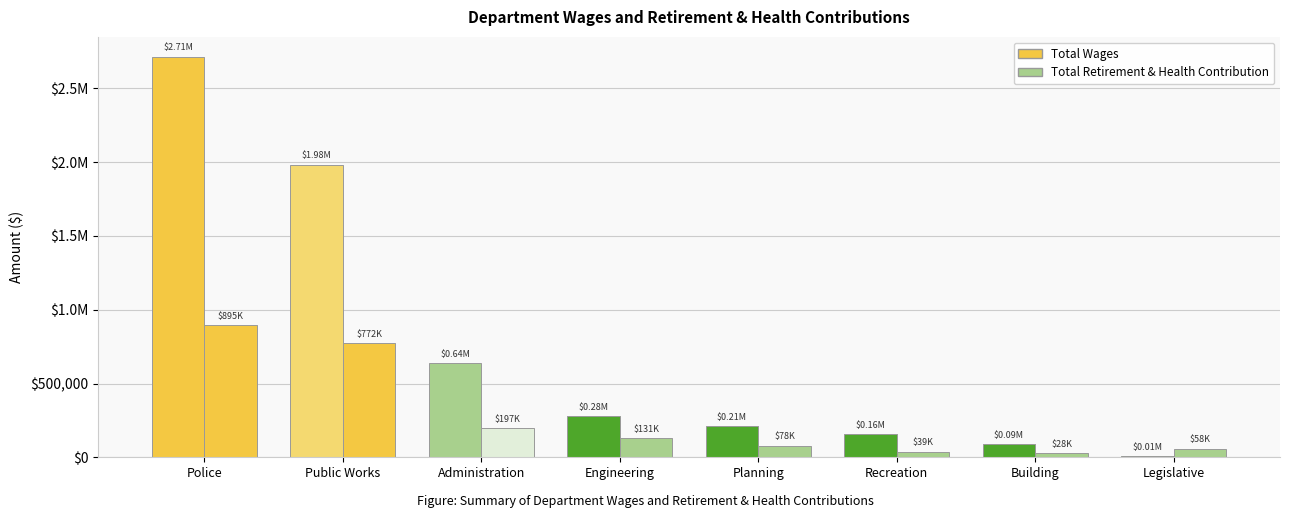

What is the smallest value displayed?

8096